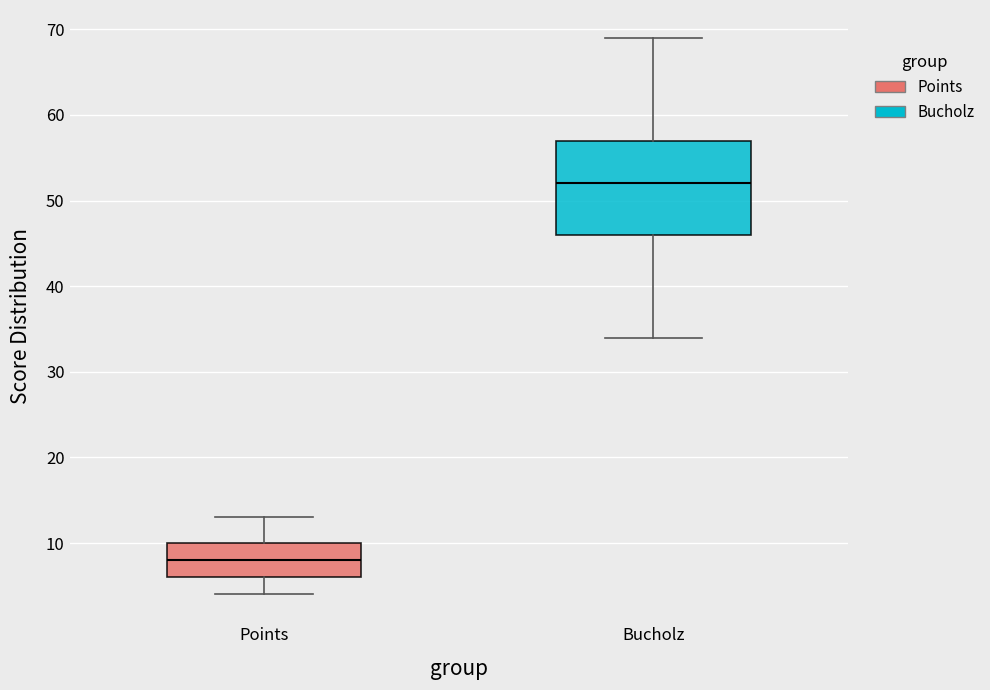

Which box is the tallest, from its lower edge to its upper edge?

Bucholz